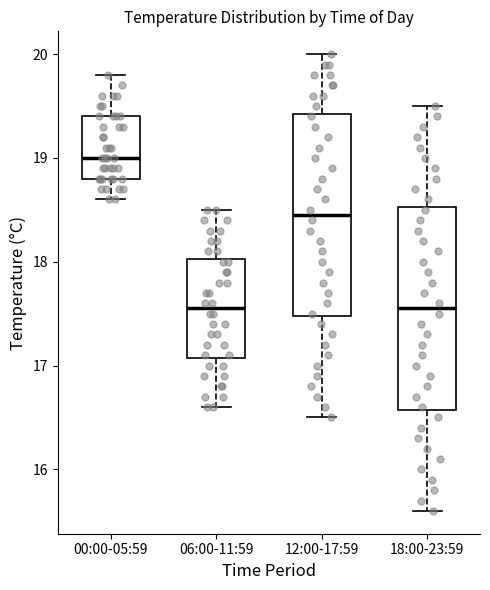

Reading left to right, transcribe this box plot: for each box, give where its median line is, the range the box spans, and where its two whiskers end, as read against the y-axis. The values are not printed on the chart, so give them approximately, as read against the axis.

00:00-05:59: median 19.0, box 18.8 to 19.4, whiskers 18.6 to 19.8
06:00-11:59: median 17.6, box 17.1 to 18.0, whiskers 16.6 to 18.5
12:00-17:59: median 18.5, box 17.5 to 19.4, whiskers 16.5 to 20.0
18:00-23:59: median 17.6, box 16.6 to 18.5, whiskers 15.6 to 19.5